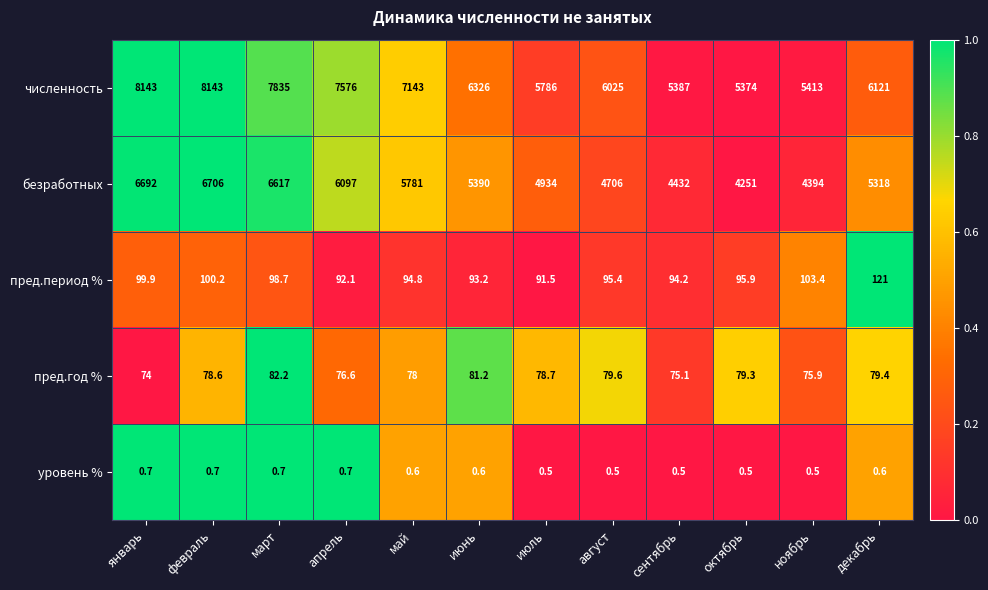

What is the total value across all series at ноябрь?

9986.8